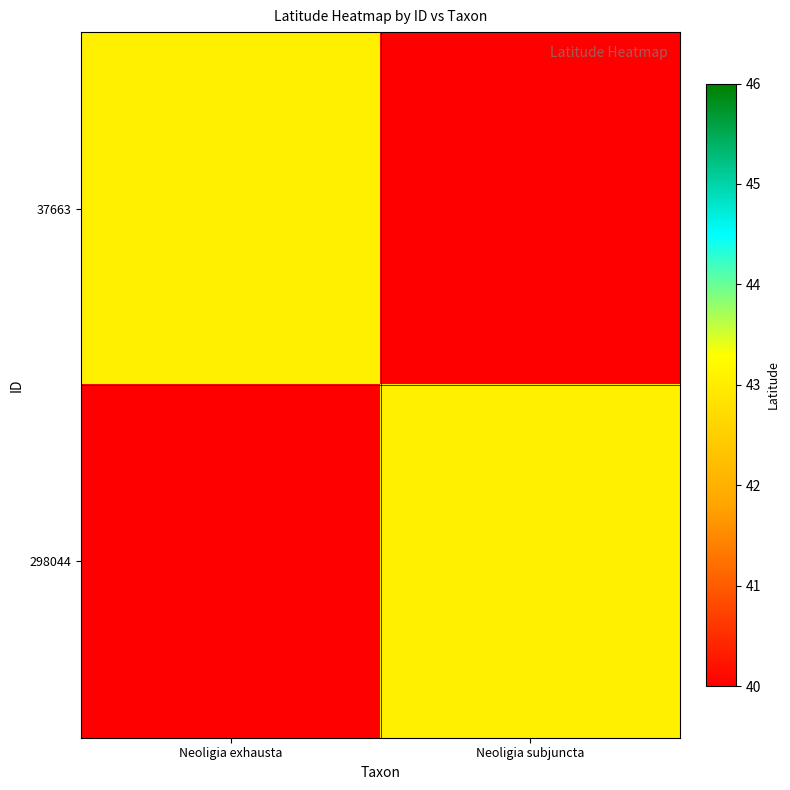

Reading left to right, transcribe all the data shown in this chart.

37663: Neoligia exhausta=43.1	Neoligia subjuncta=40.0
298044: Neoligia exhausta=40.0	Neoligia subjuncta=43.1